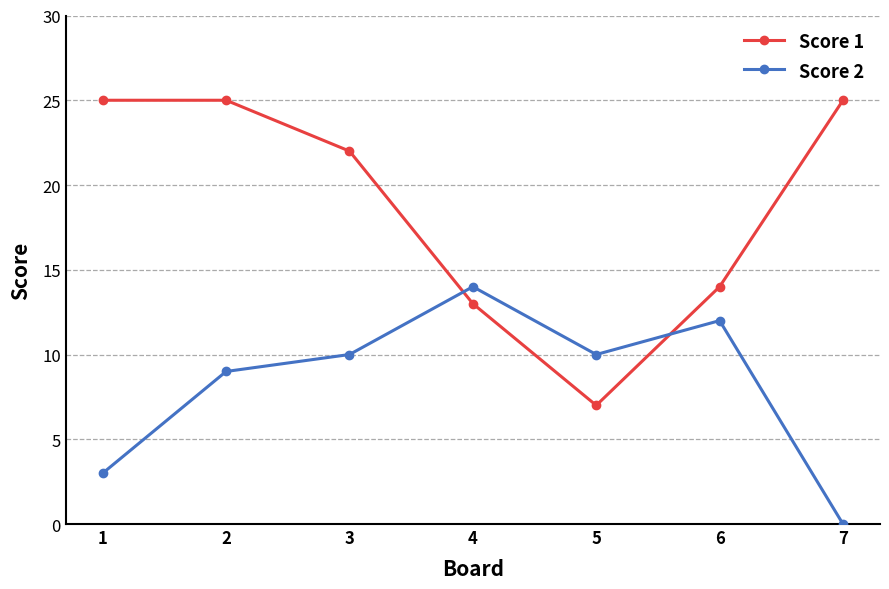

List the series in order of their peak value, highest first.

Score 1, Score 2